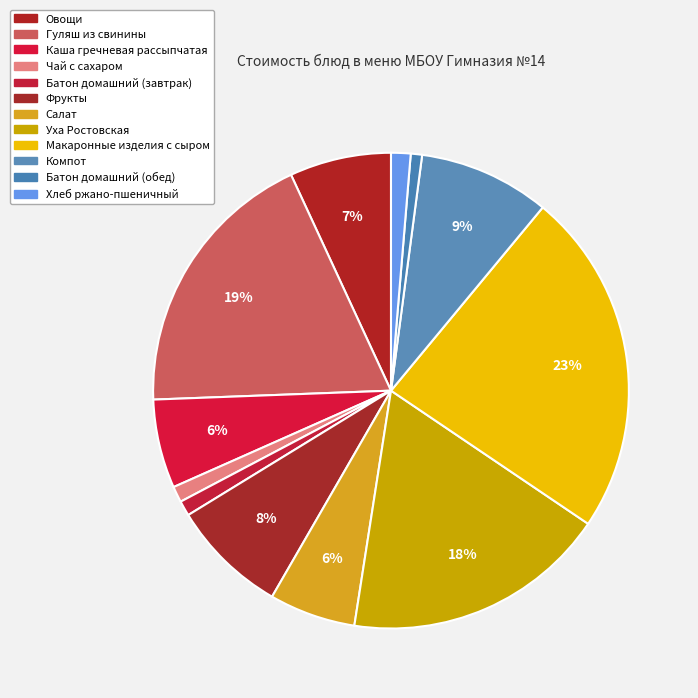

To the nearest percent, what portion does Салат represent?

6%